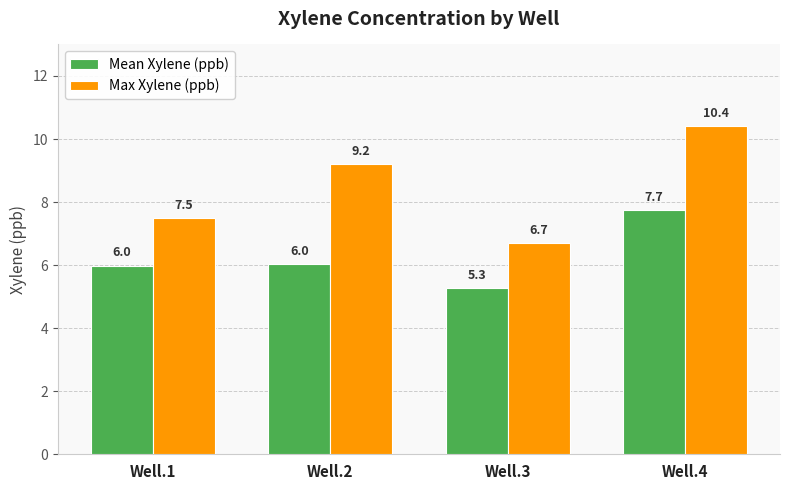

At how many categories does at least one series exceed 7?

3